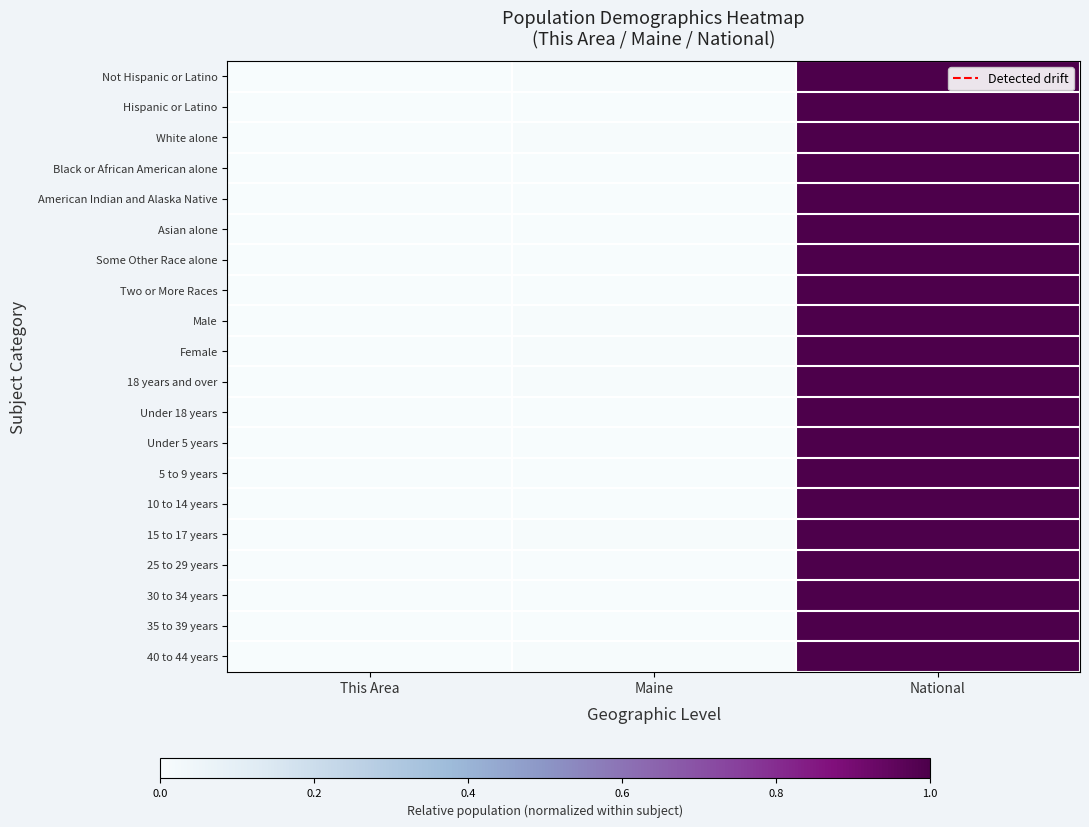

At which category does the chart reach its minimum across all series?

This Area